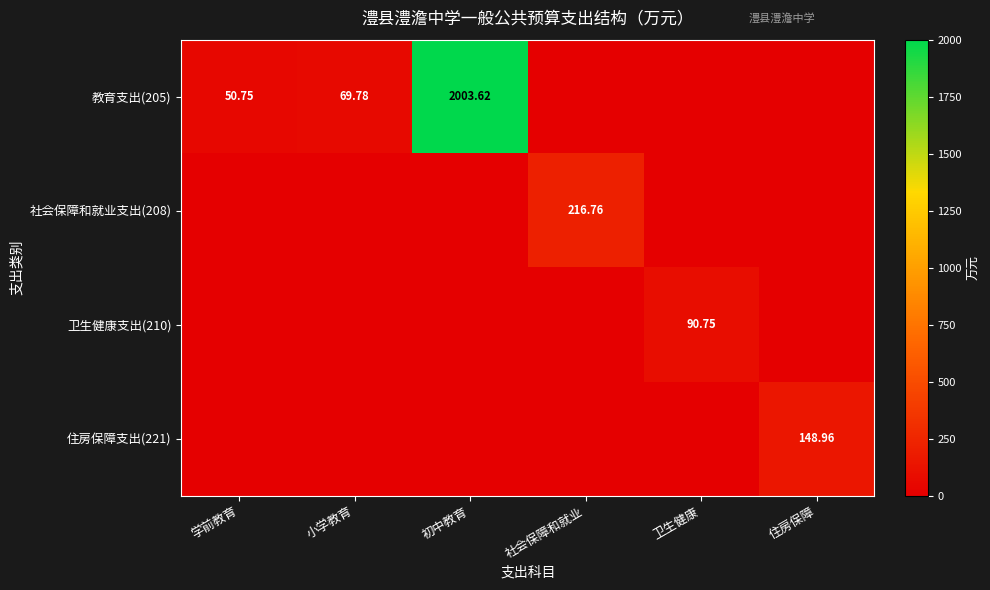

What is the difference between the maximum and minimum values in the 社会保障和就业支出(208) series?

216.8